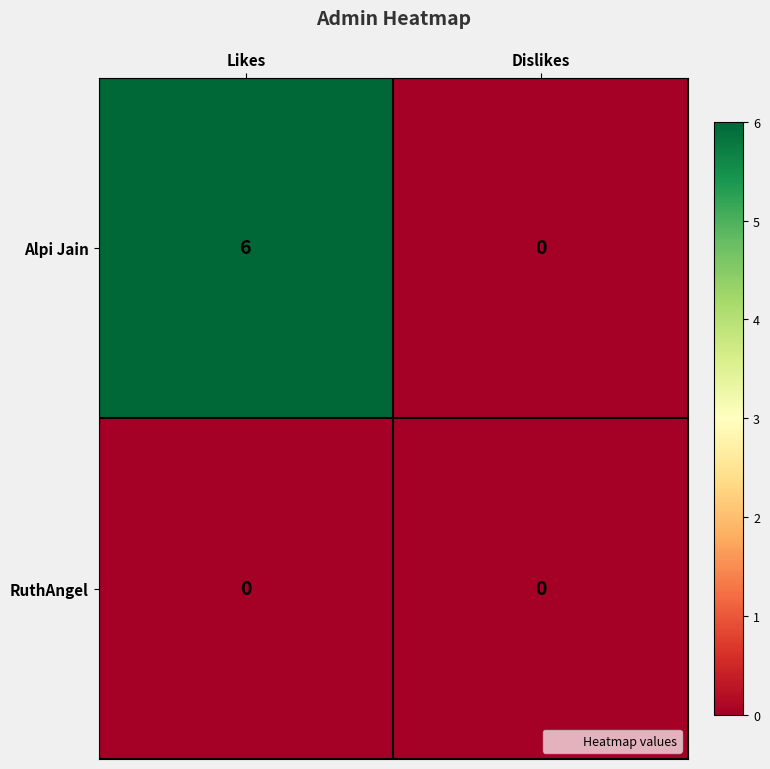

At which label does Alpi Jain reach its peak?

Likes